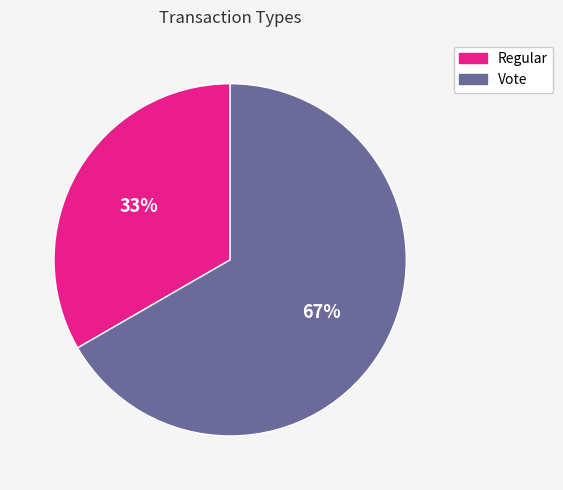

Is the sum of Regular and Vote greater than half?

Yes